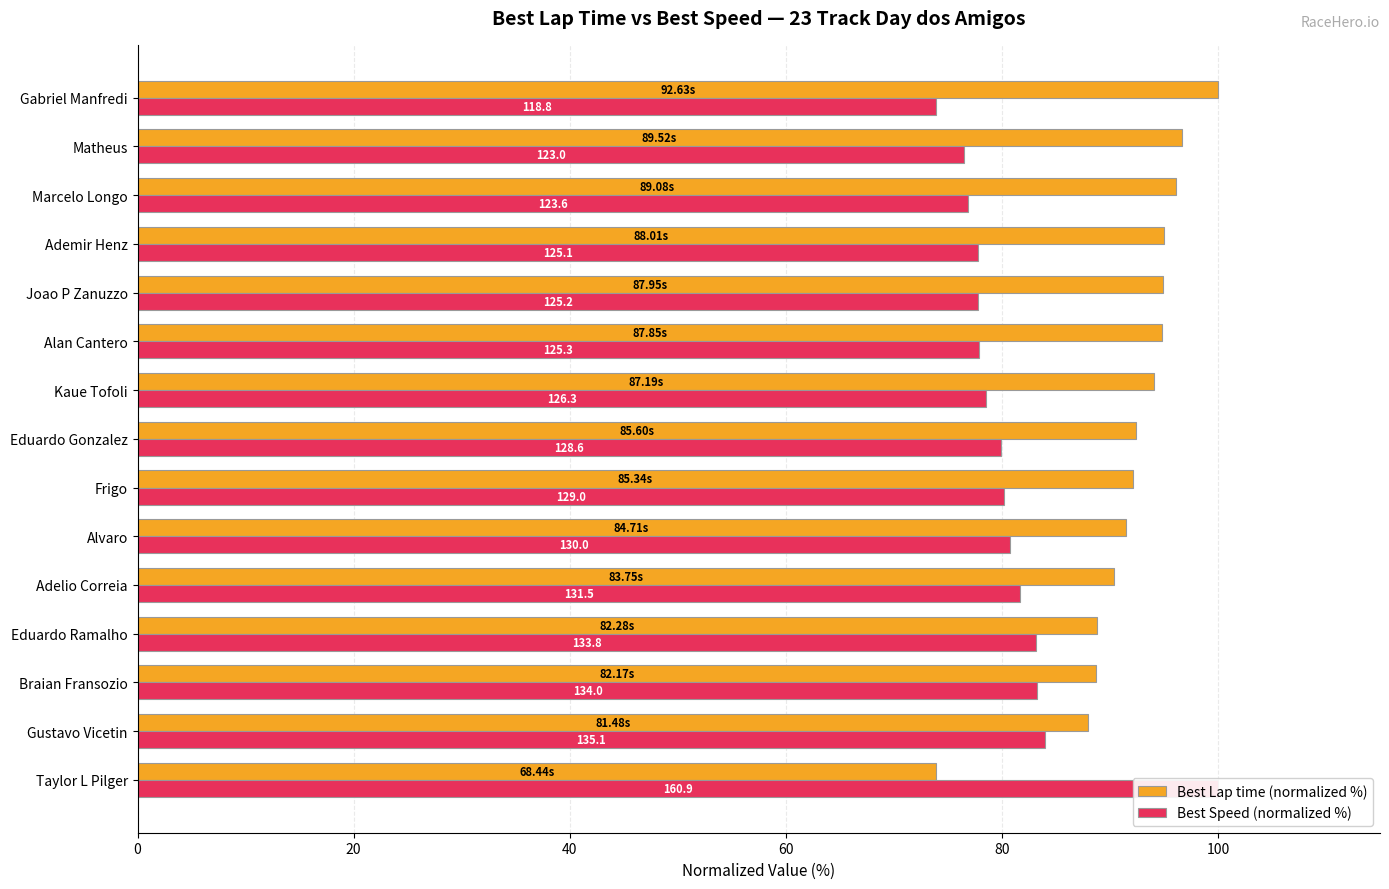

What position from the left is Alvaro?

6